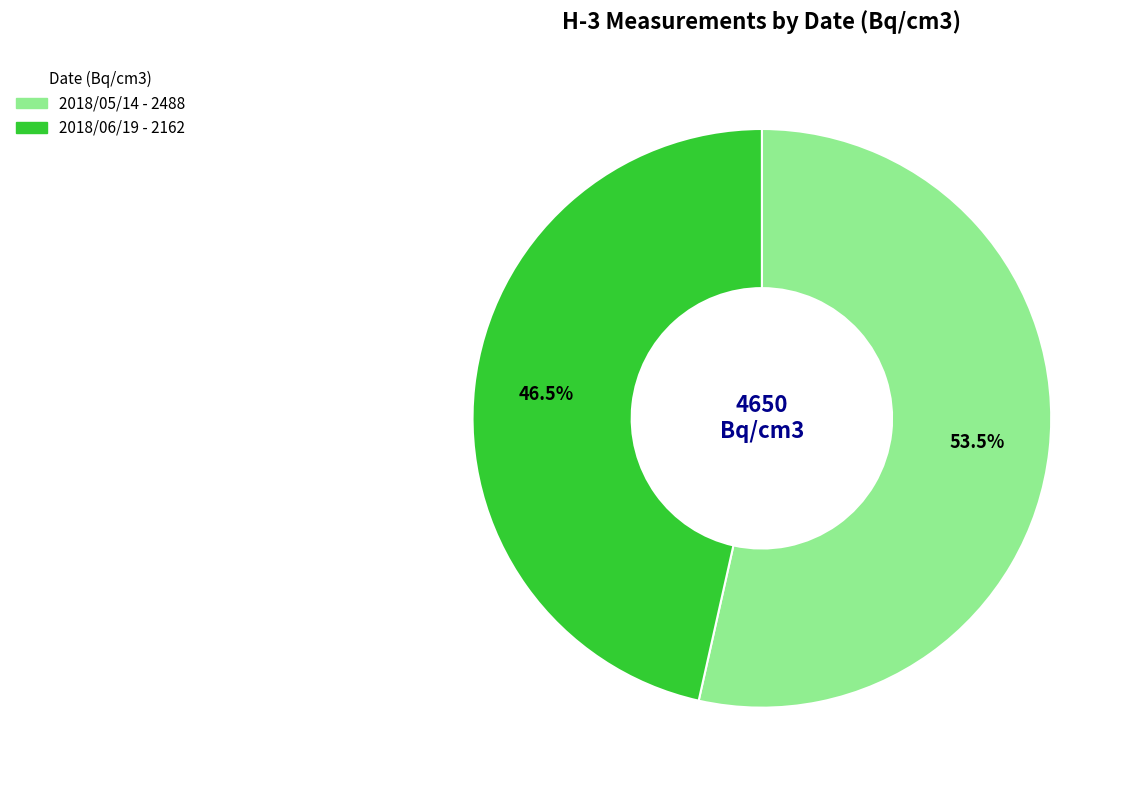

Combined, what portion of the pie is 2018/06/19 and 2018/05/14?

100.0%